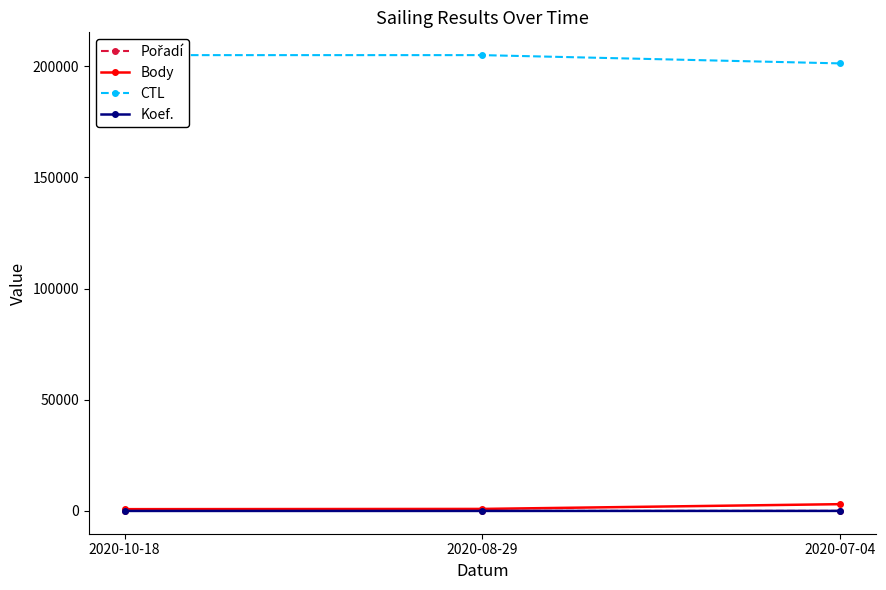

At how many categories does at least one series exceed 101754?

3